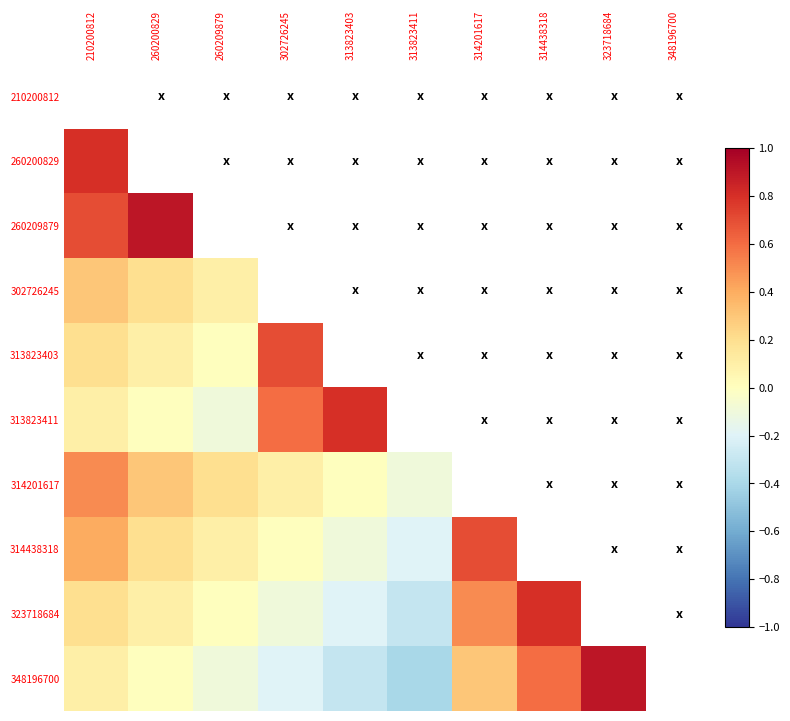

What is the maximum value shown in the chart?

1.0